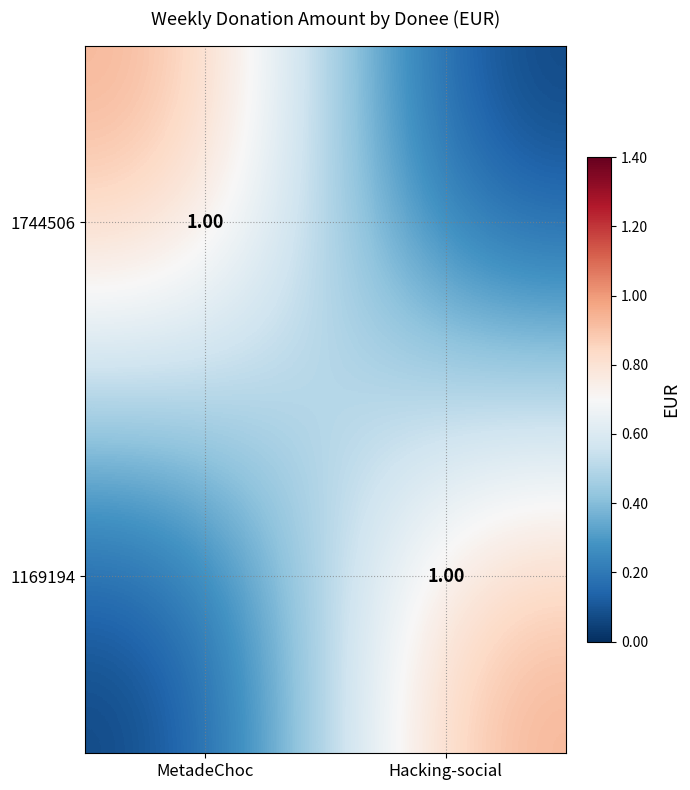

Which category has the lowest value across all series?

Hacking-social